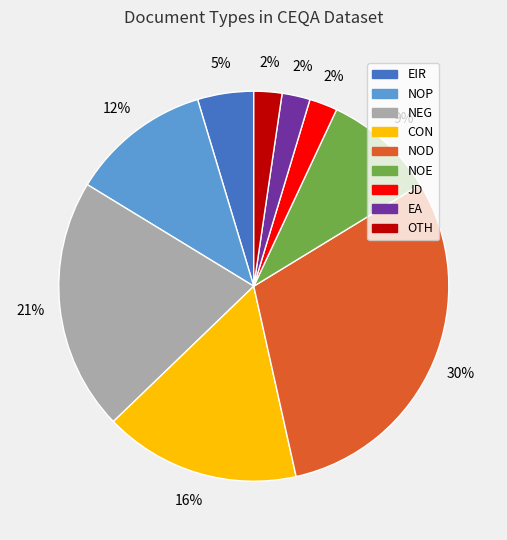

Is there any slice that represents more than half of the pie?

No